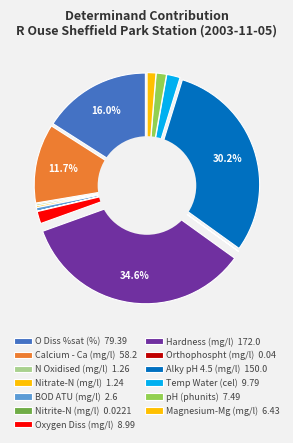

Does any single category account for the majority?

No